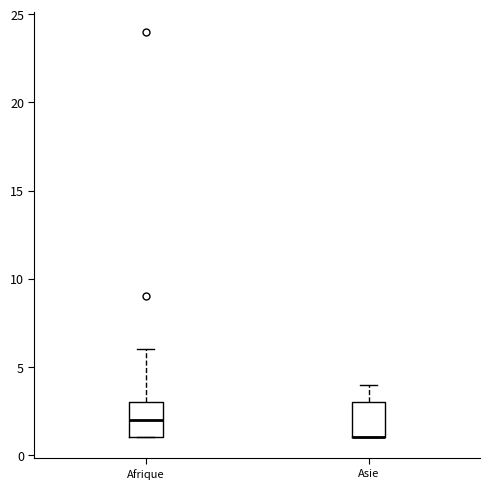

Reading left to right, transcribe this box plot: for each box, give where its median line is, the range the box spans, and where its two whiskers end, as read against the y-axis. The values are not printed on the chart, so give them approximately, as read against the axis.

Afrique: median 2, box 1 to 3, whiskers 1 to 6
Asie: median 1 (drawn on the box's lower edge), box 1 to 3, whiskers 1 to 4